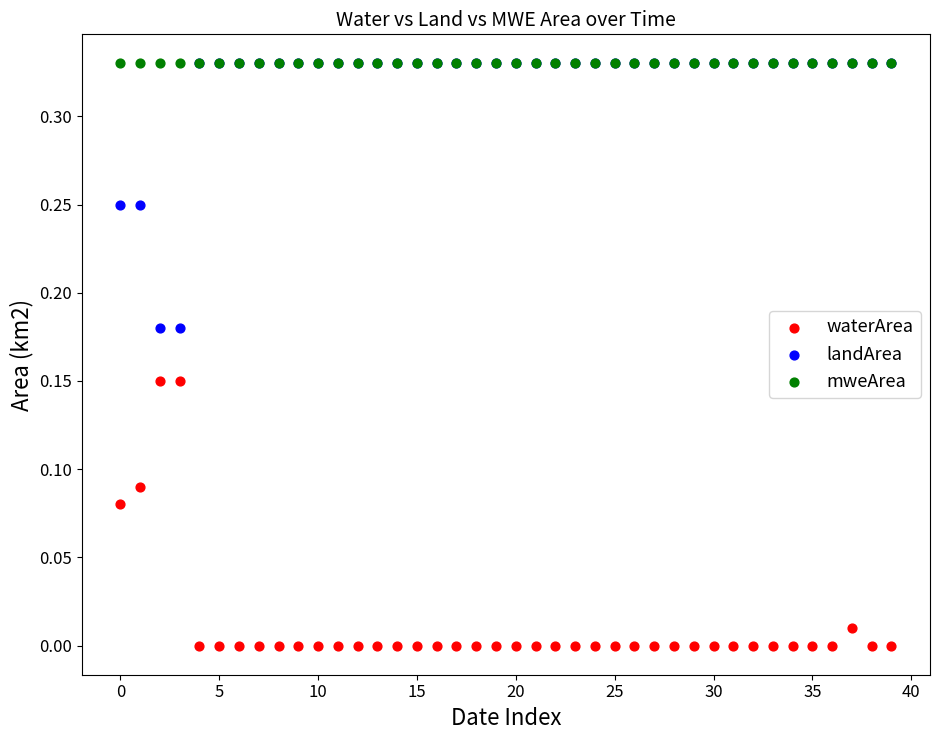

What are all the series names shown in the legend?

waterArea, landArea, mweArea